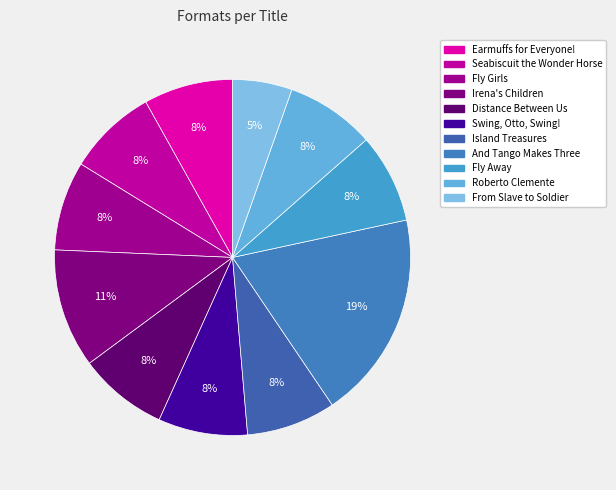

What percentage do Island Treasures and Seabiscuit the Wonder Horse together represent?

16.2%